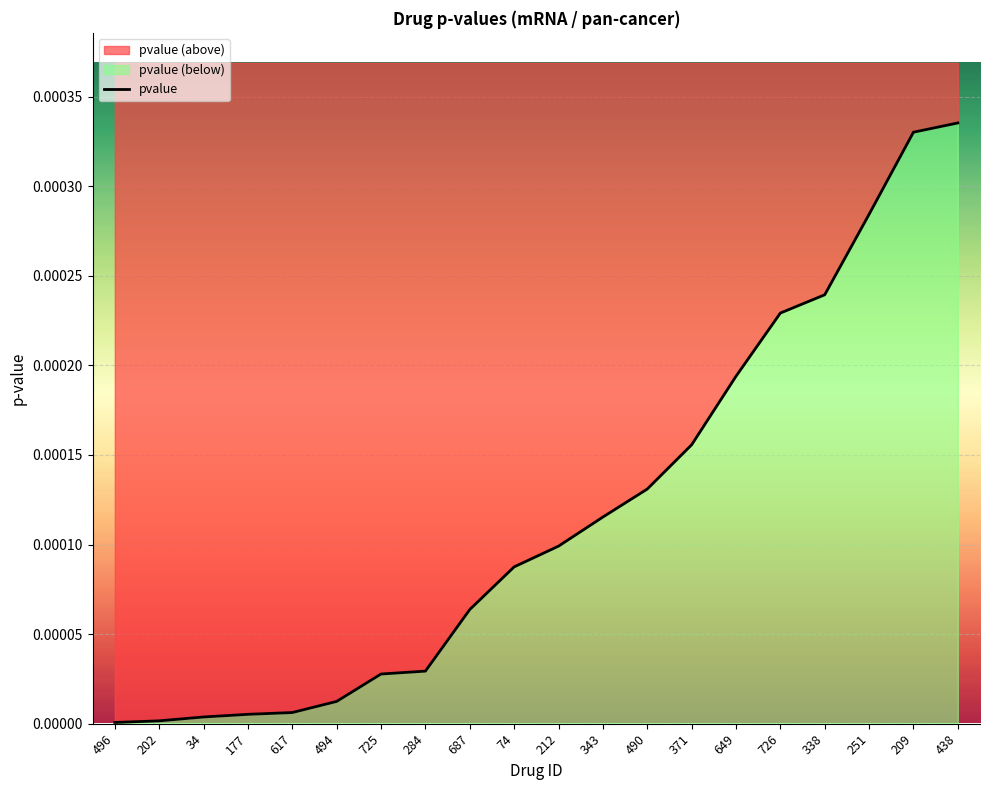

How many lines are shown in the chart?

1